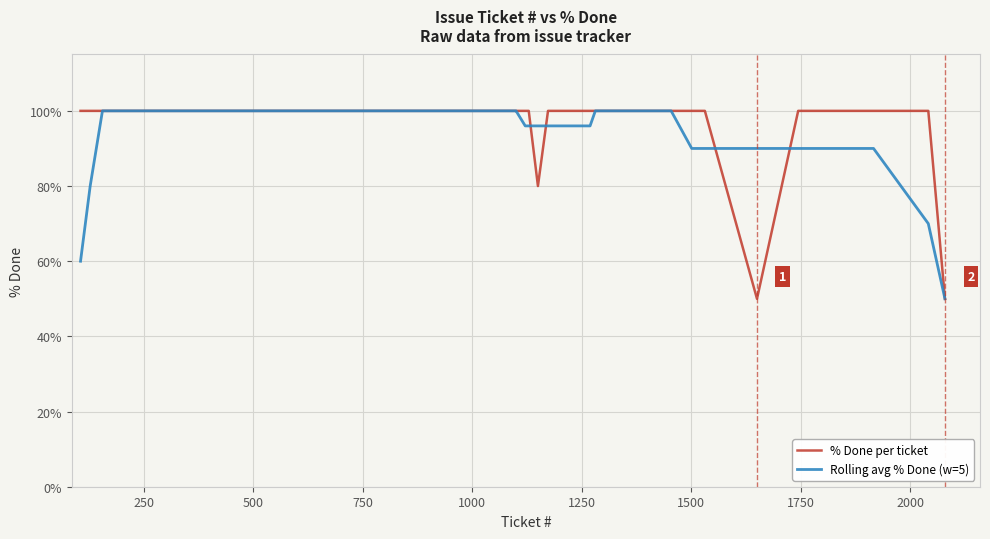

What is the maximum value for Rolling avg % Done (w=5)?

100